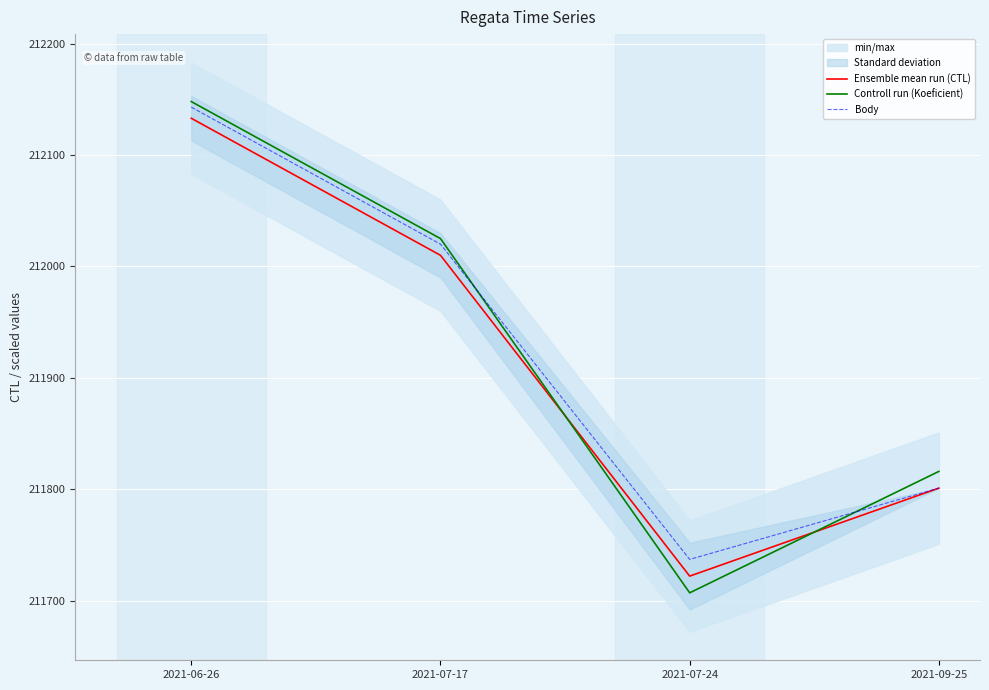

Which has a higher value, 2021-09-25 or 2021-06-26?

2021-06-26